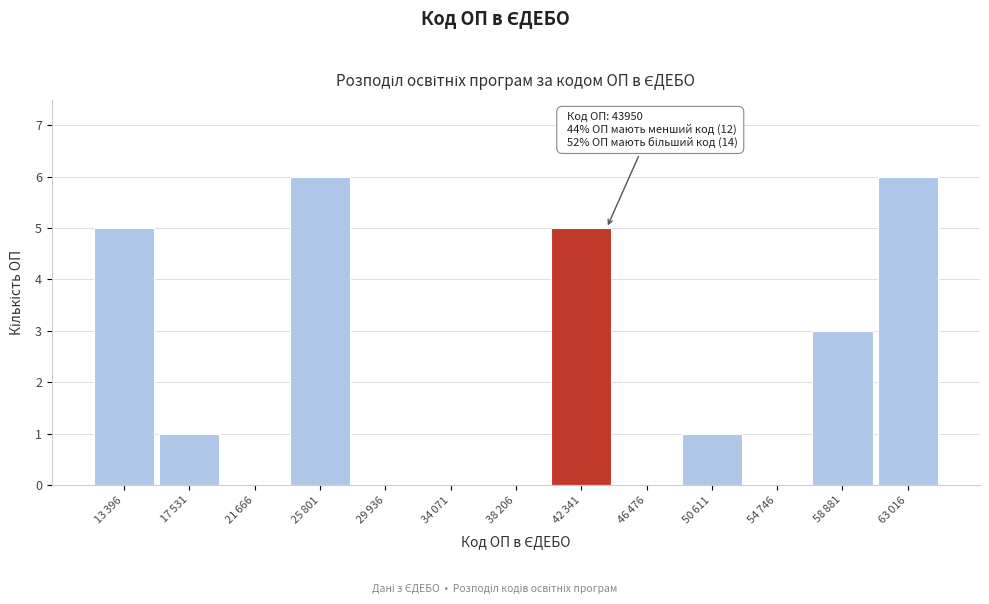

What is the greatest value displayed?

6